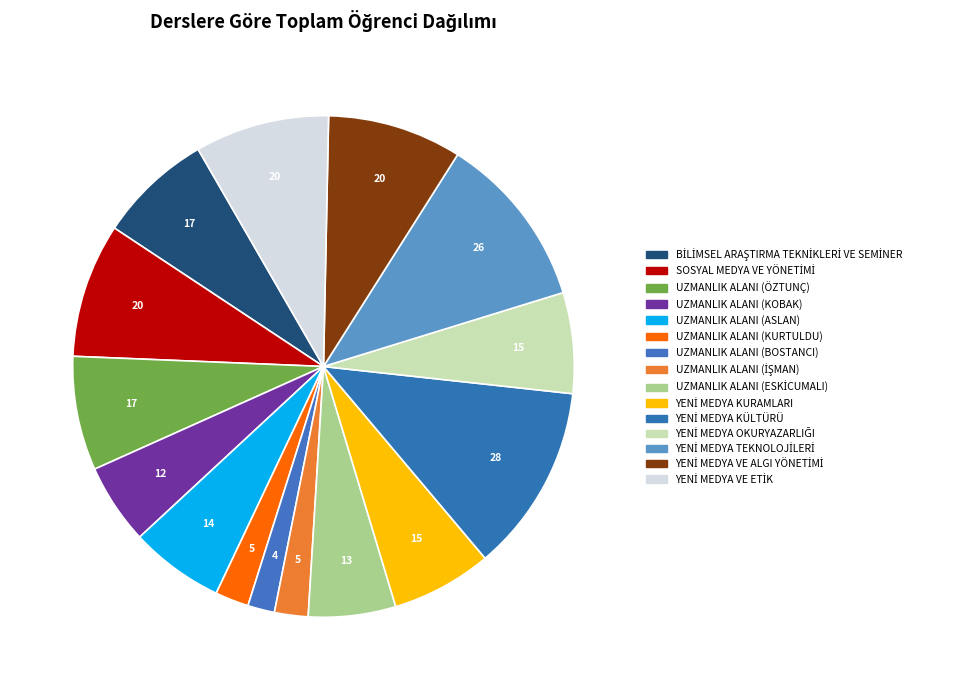

How many segments does this pie chart have?

15